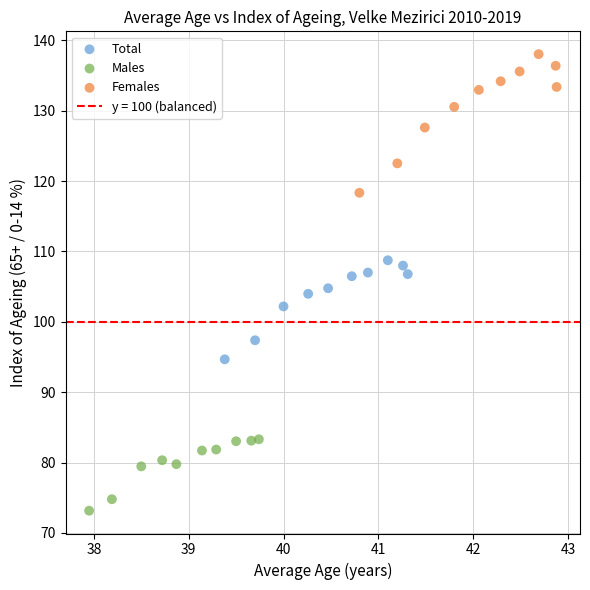

Which series has the largest Y range (max minus min)?

Females